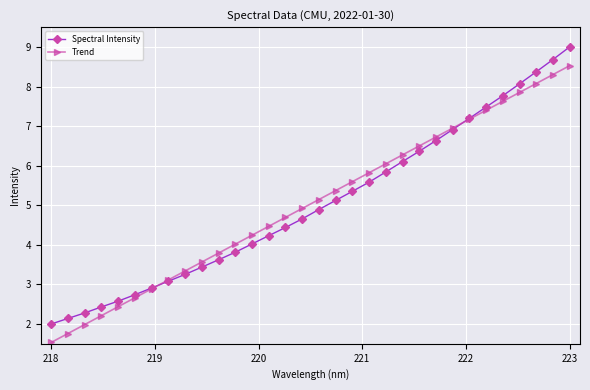

Reading left to right, extract all data points from this chart.

Spectral Intensity: 2.0	2.1	2.3	2.4	2.6	2.7	2.9	3.1	3.3	3.4	3.6	3.8	4.0	4.2	4.4	4.7	4.9	5.1	5.4	5.6	5.8	6.1	6.4	6.6	6.9	7.2	7.5	7.8	8.1	8.4	8.7	9.0
Trend: 1.5	1.8	2.0	2.2	2.4	2.7	2.9	3.1	3.3	3.6	3.8	4.0	4.2	4.5	4.7	4.9	5.1	5.4	5.6	5.8	6.0	6.3	6.5	6.7	6.9	7.2	7.4	7.6	7.9	8.1	8.3	8.5